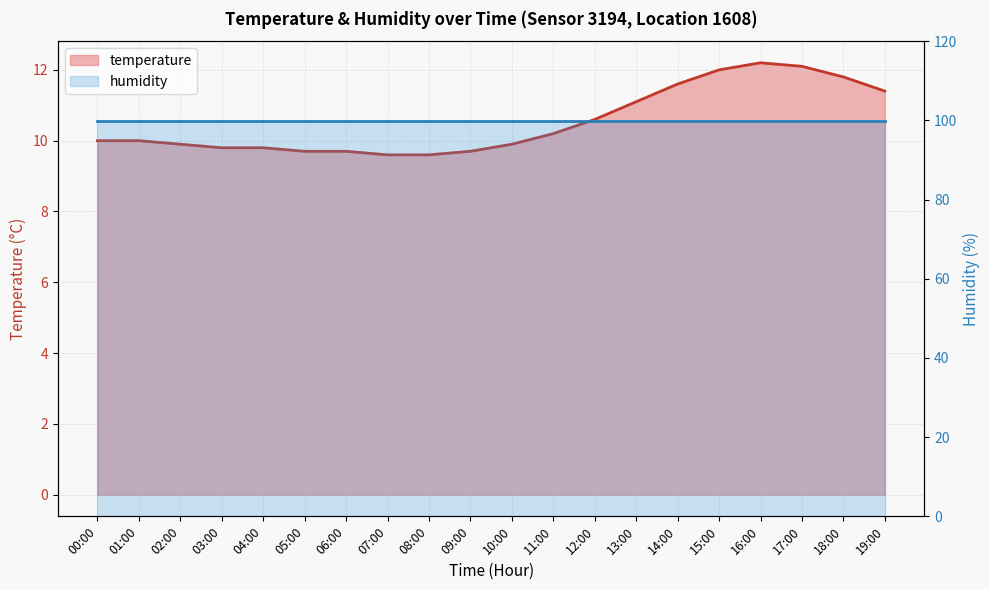

Where is the first local maximum?

16:00